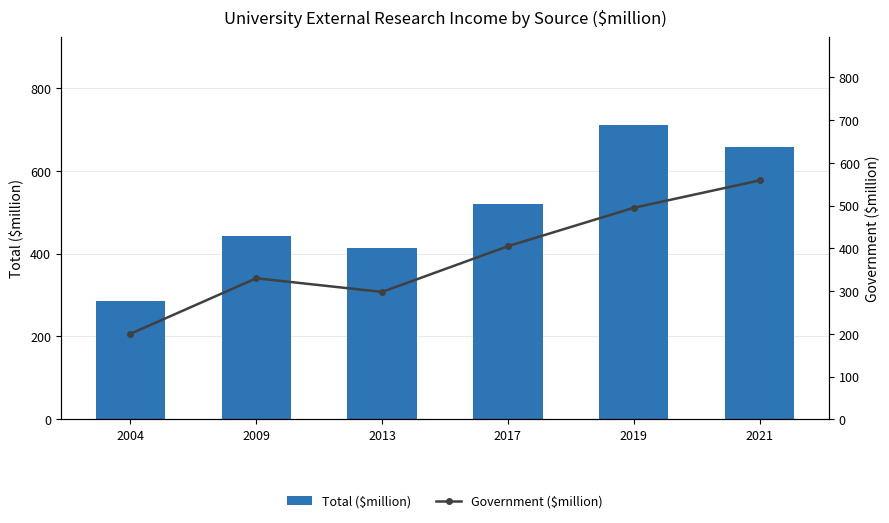

Reading right to left, list all the values displayed in this chart.

Total ($million): 657	710	521	413	442	285
Government ($million): 559	495	405	298	330	200